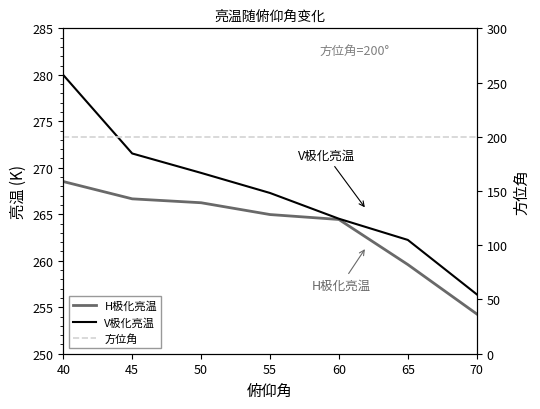

Where is H极化亮温 nearest to the value 261?

65